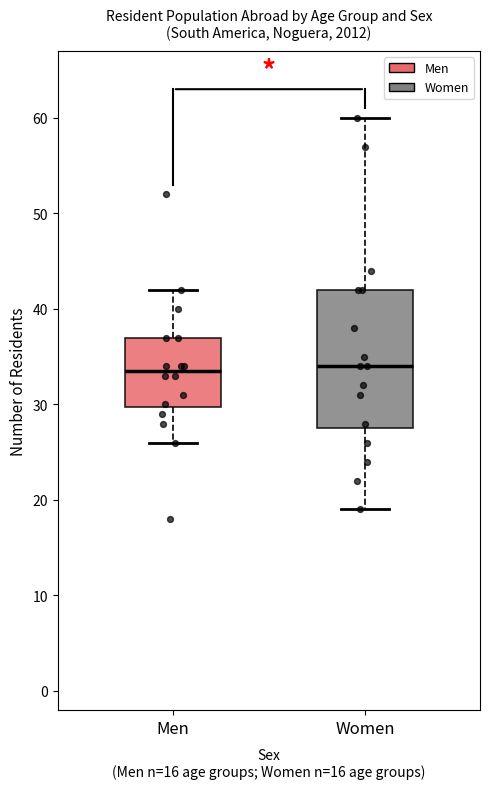

Which box is the tallest, from its lower edge to its upper edge?

Women